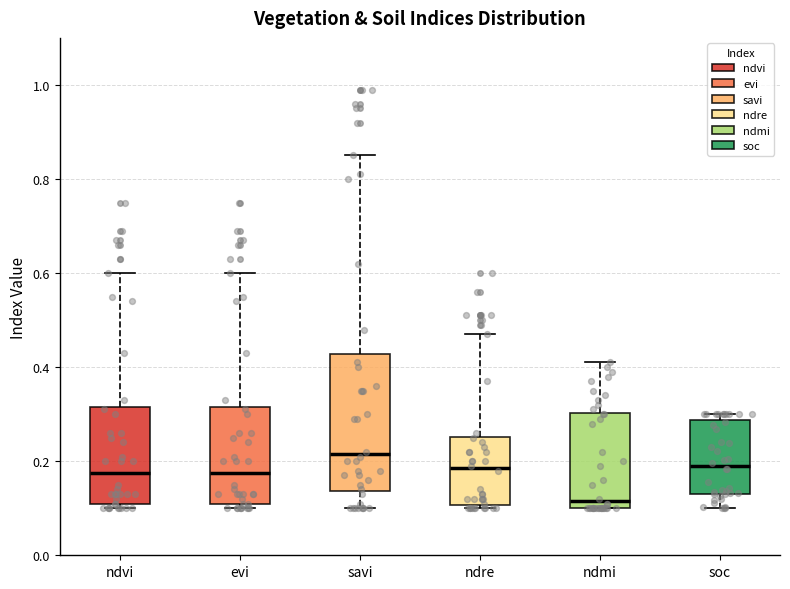

Where does the median line of the box for soc sit on the y-axis? The values are not printed on the chart, so give them approximately, as read against the axis.

0.20